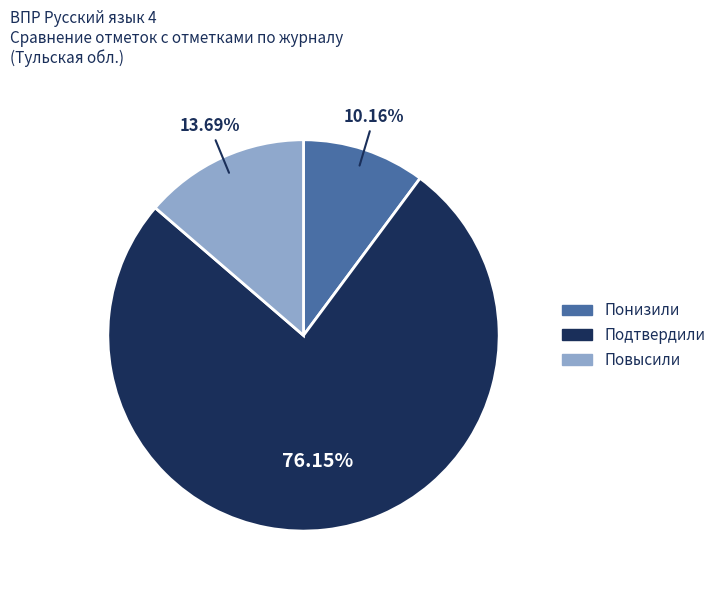

True or false: Понизили accounts for 10% of the total.

True